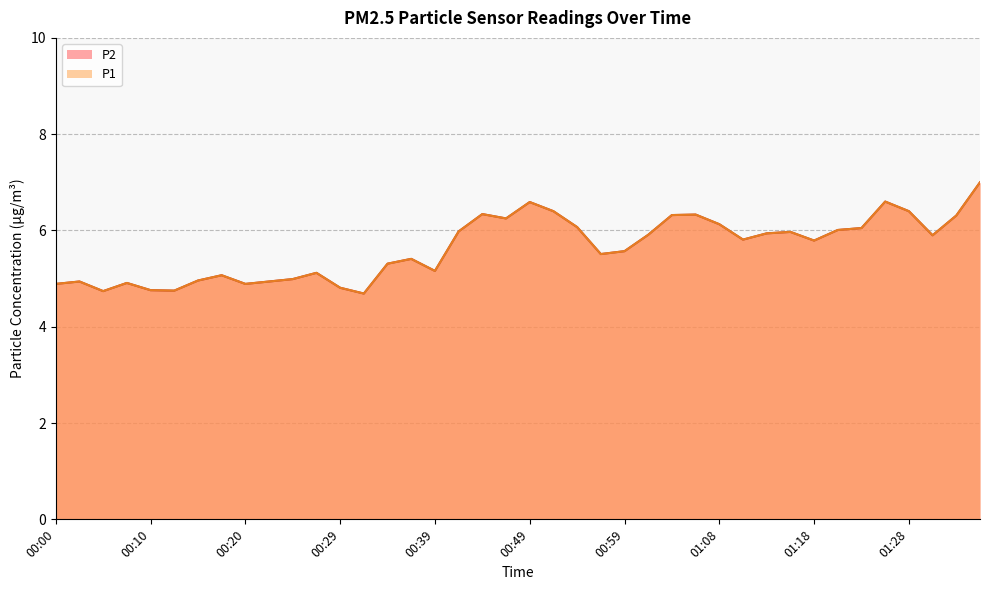

The P2 series shows 9.2 at 01:35. True or false?

False